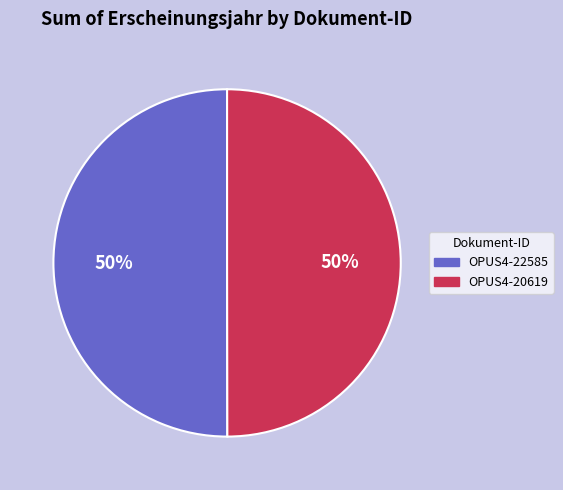

How many segments does this pie chart have?

2